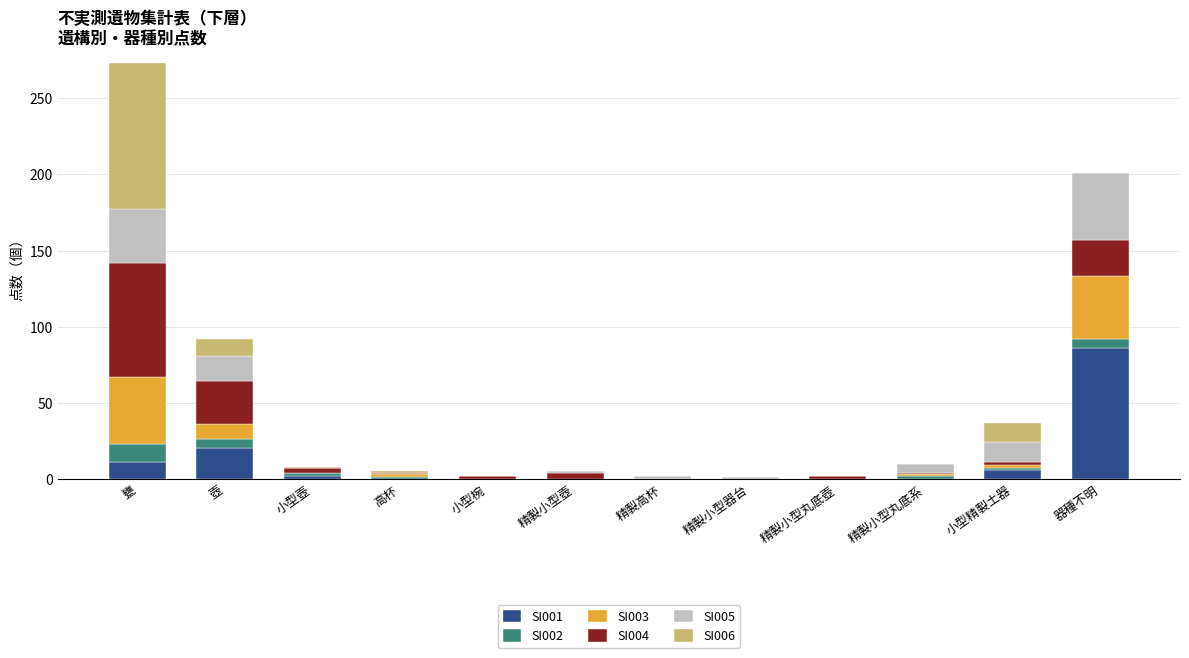

The SI001 series shows 6 at 小型精製土器. True or false?

True